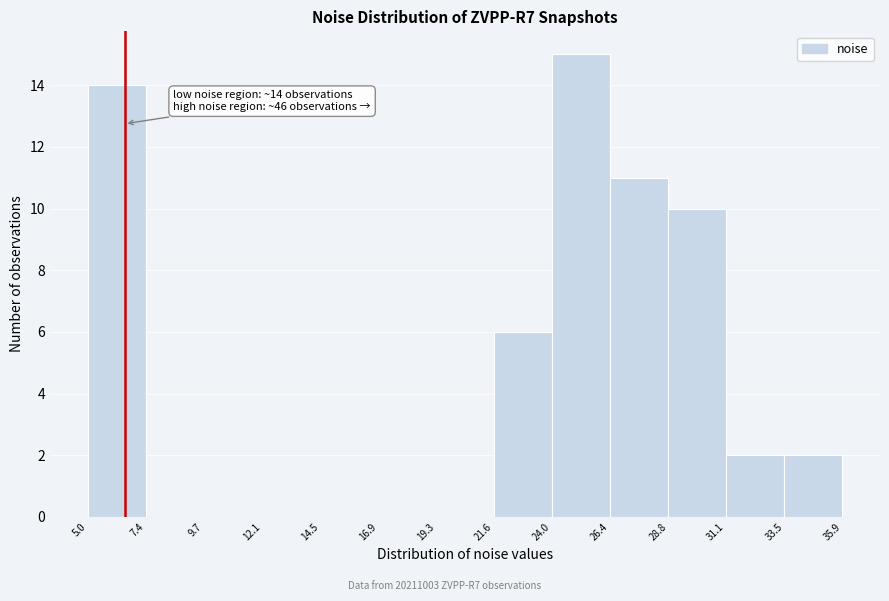

Which range on the x-axis has the tallest bar?

24.0 to 26.4